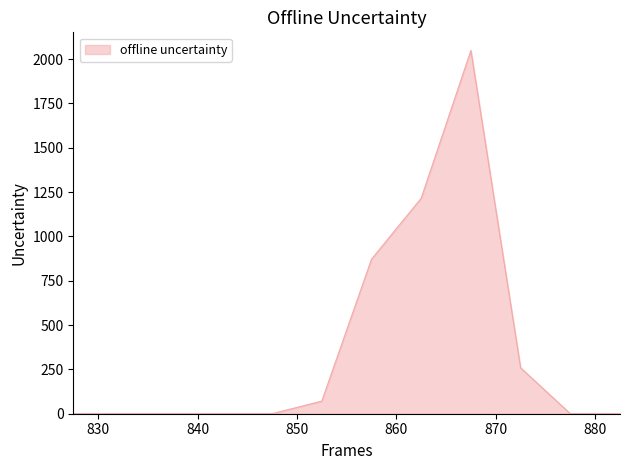

What is the maximum value shown in the chart?

2048